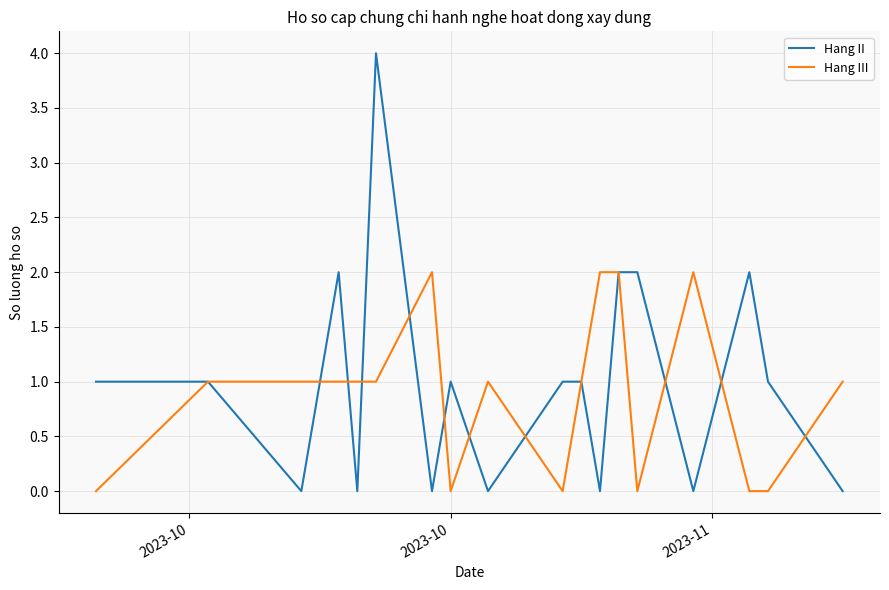

What is the average value of the Hang III series?

1